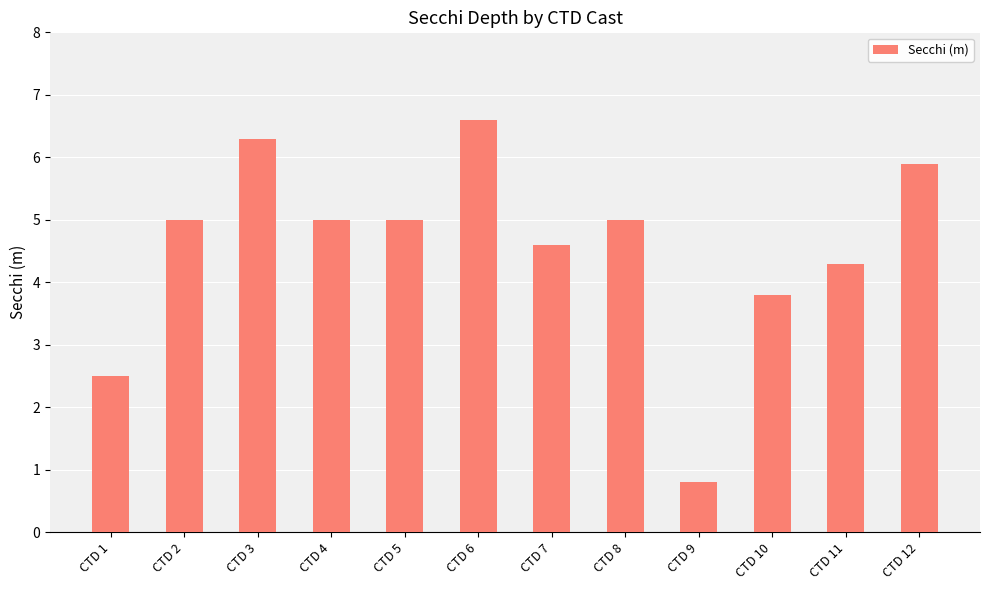

Does the chart contain stacked bars?

No